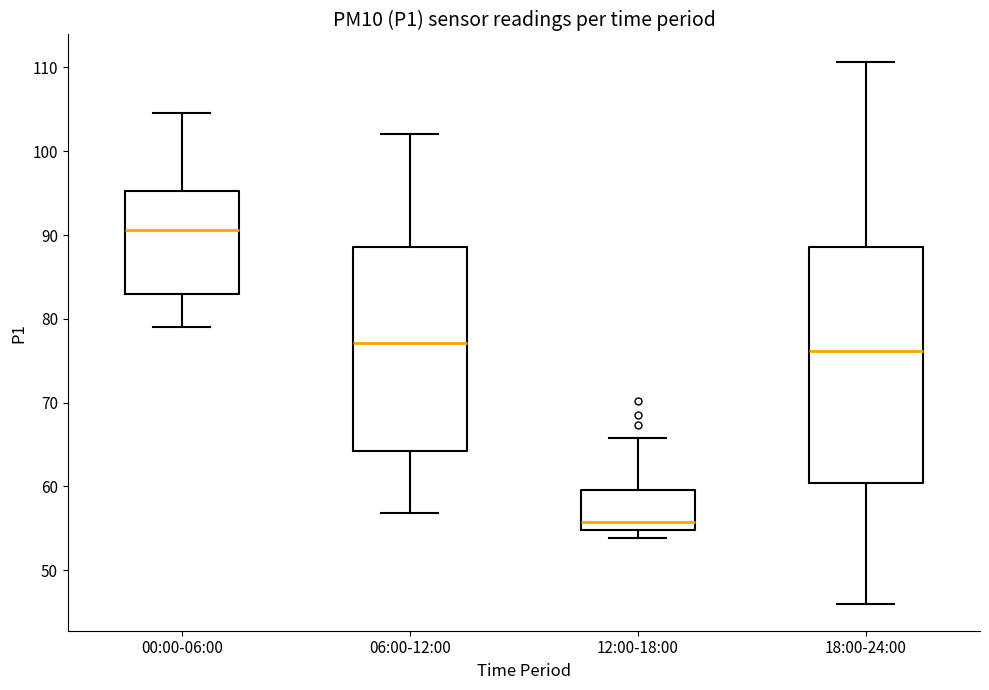

Where is the lower edge of the box for 00:00-06:00 on the y-axis? The values are not printed on the chart, so give them approximately, as read against the axis.

83